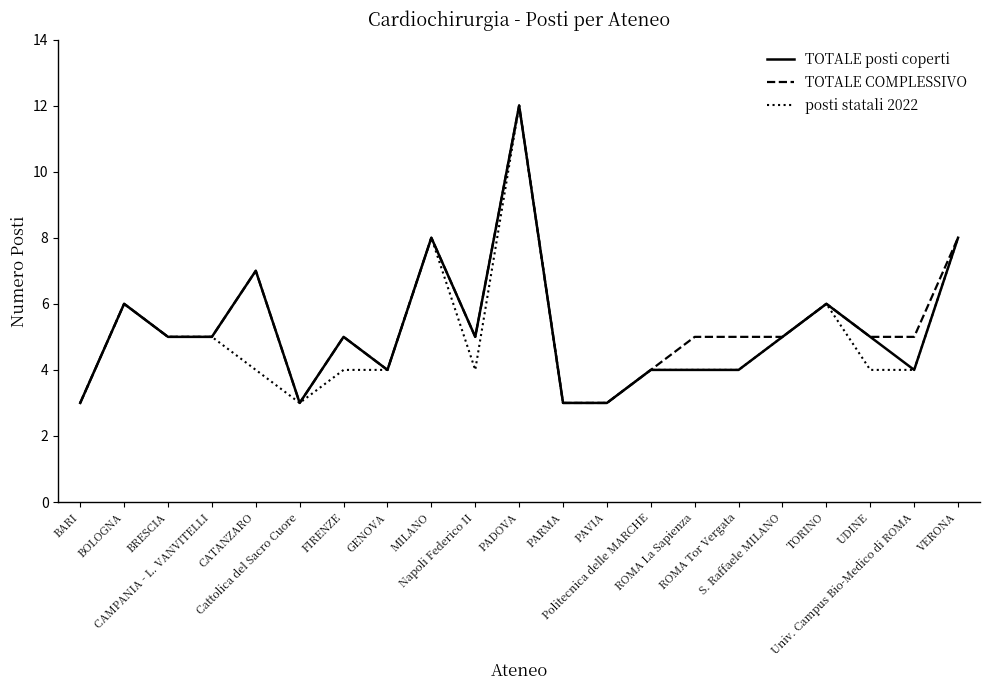

The TOTALE COMPLESSIVO series shows 8 at MILANO. True or false?

True